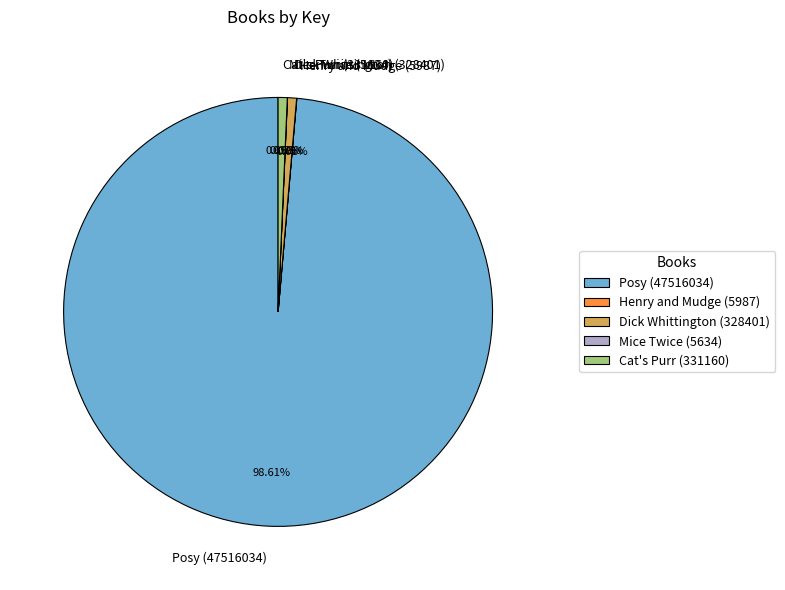

Which slice is the largest?

Posy (47516034)